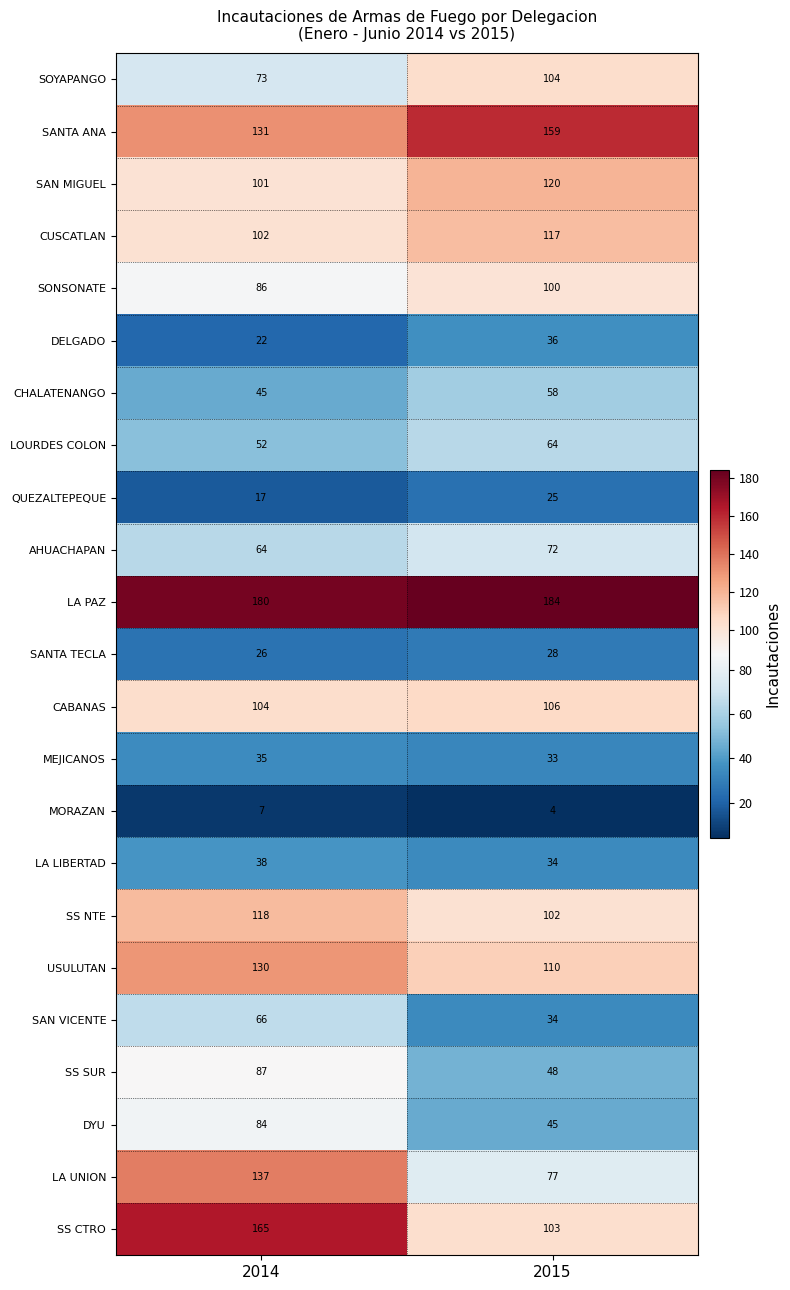

Which series has the largest total across all categories?

LA PAZ